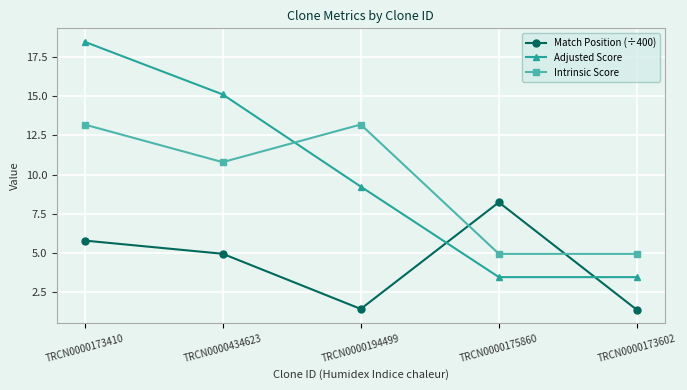

Where is the first local minimum for Match Position (÷400)?

TRCN0000194499